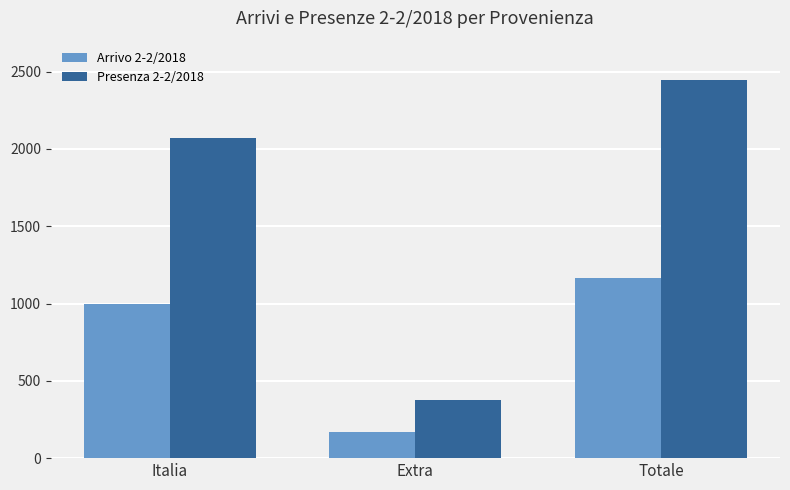

List the series in order of their overall mean, lowest first.

Arrivo 2-2/2018, Presenza 2-2/2018